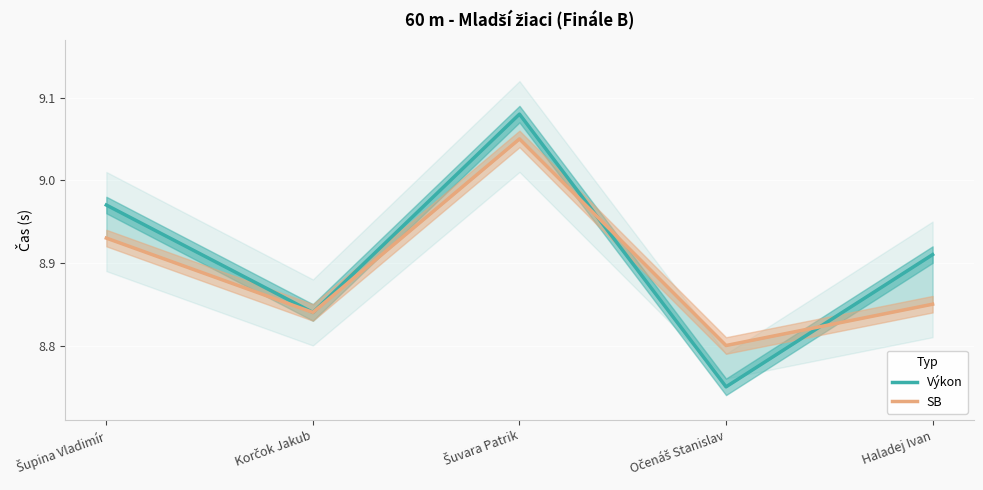

How many lines are shown in the chart?

2